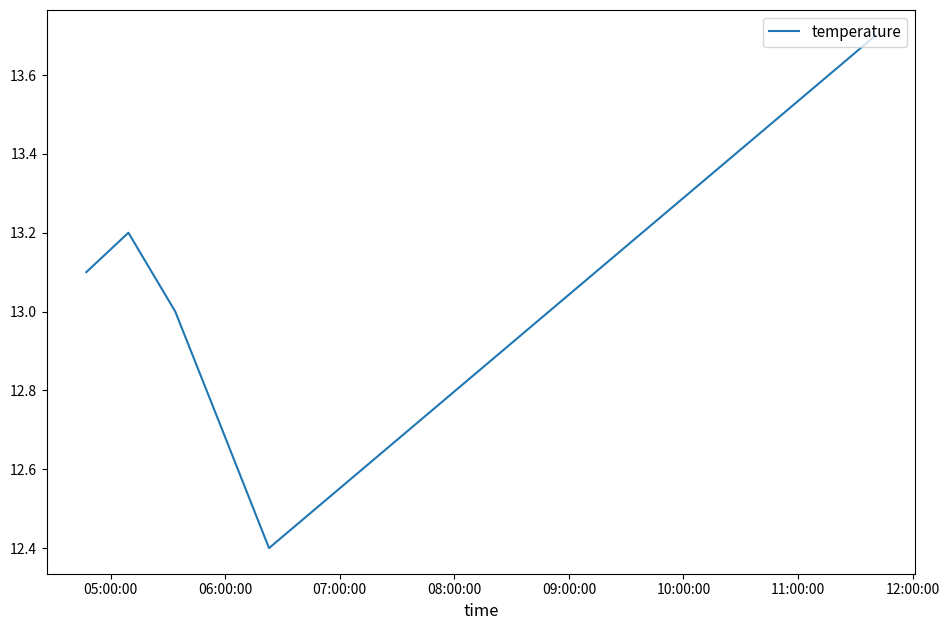

True or false: there are more than 2 points higher than both neighbors.

False